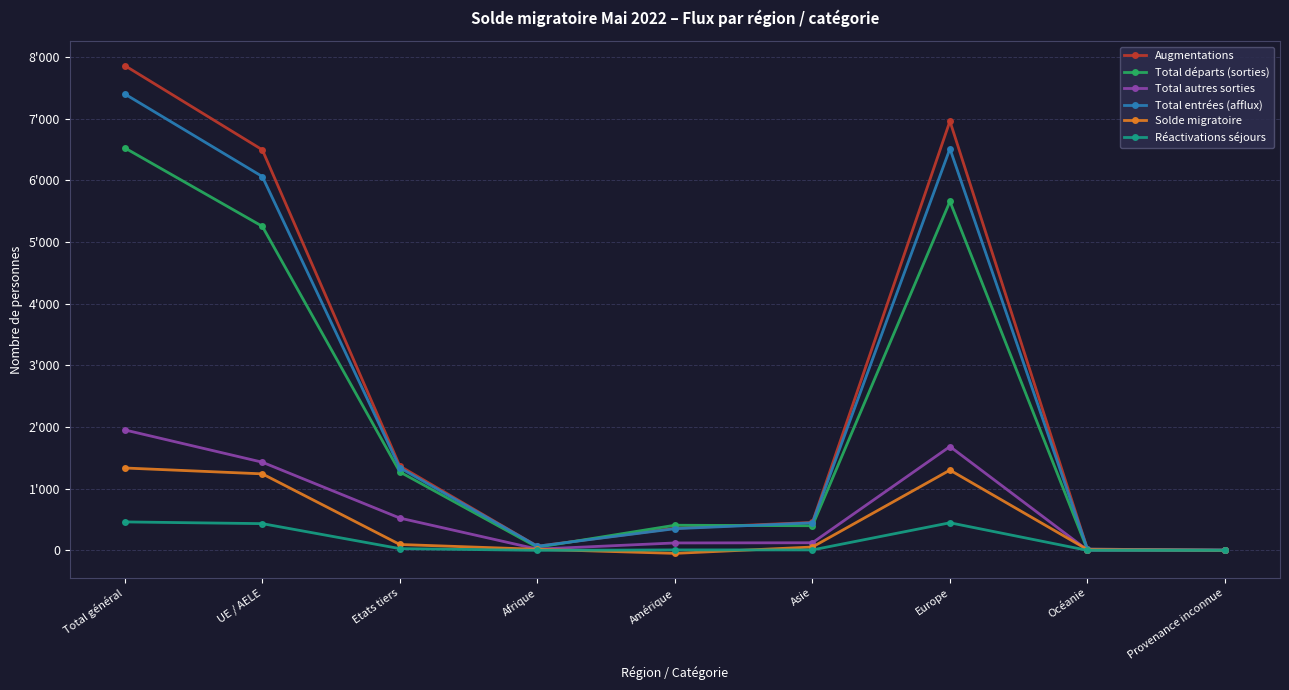

How many interior local peaks does the Total départs (sorties) series have?

2